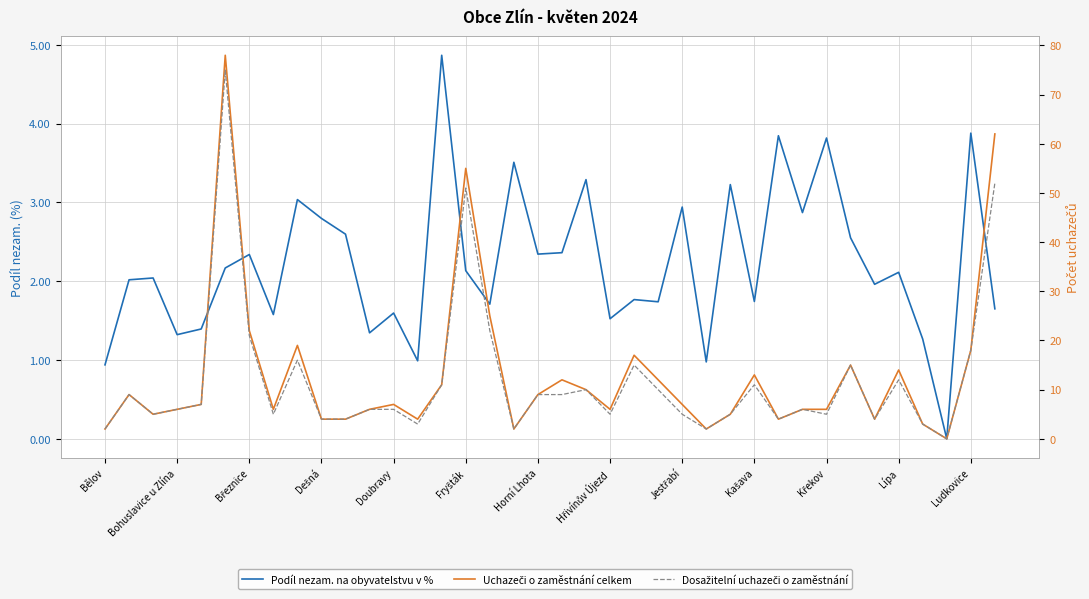

Between 32 and Hřivínův Újezd, which is larger?

32